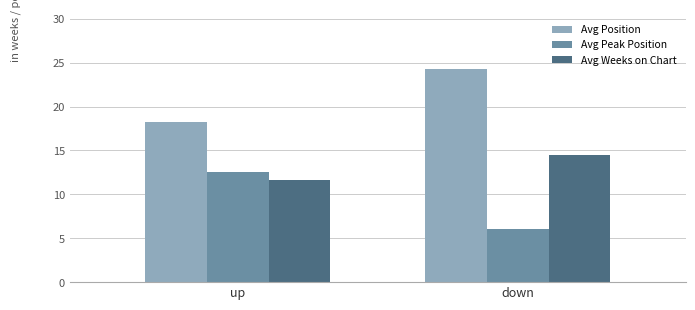

At which label is Avg Weeks on Chart closest to 13?

up